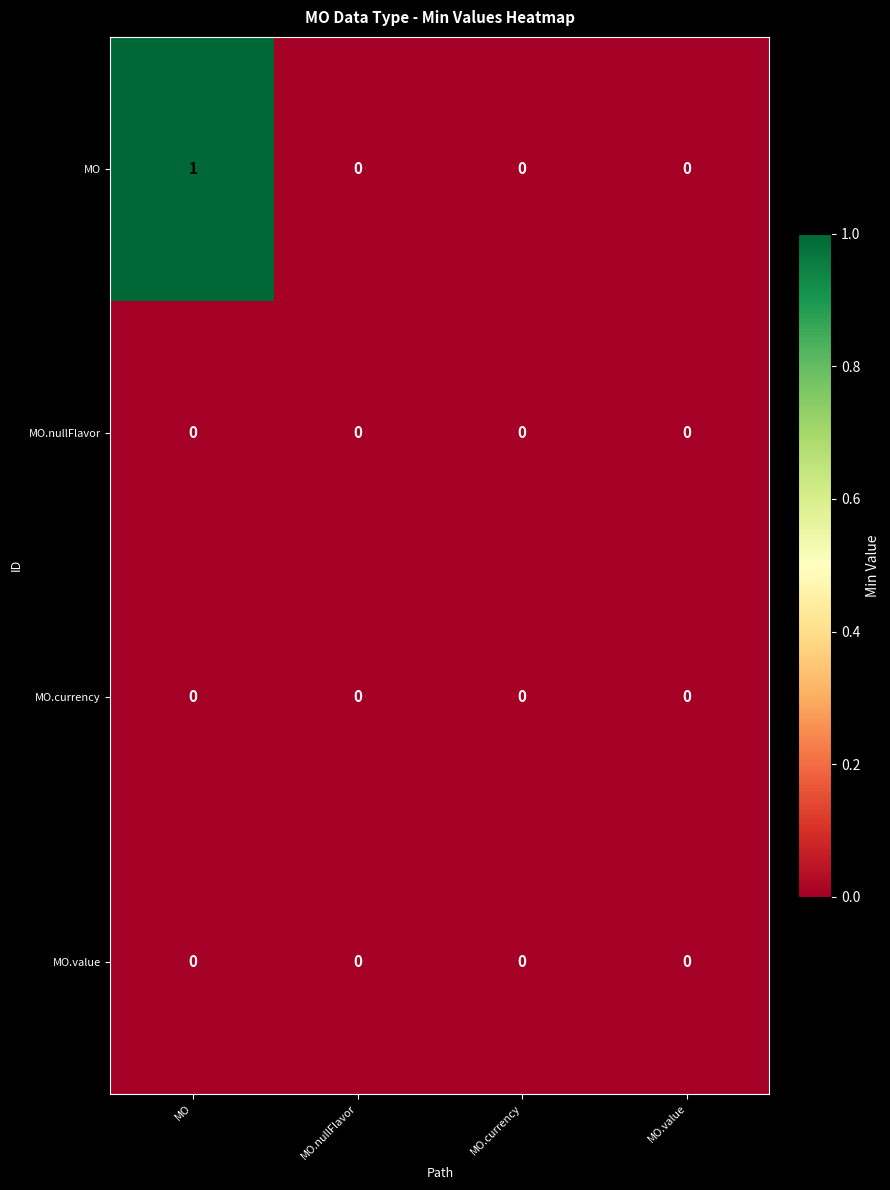

Reading left to right, extract all data points from this chart.

MO: 1	0	0	0
MO.nullFlavor: 0	0	0	0
MO.currency: 0	0	0	0
MO.value: 0	0	0	0